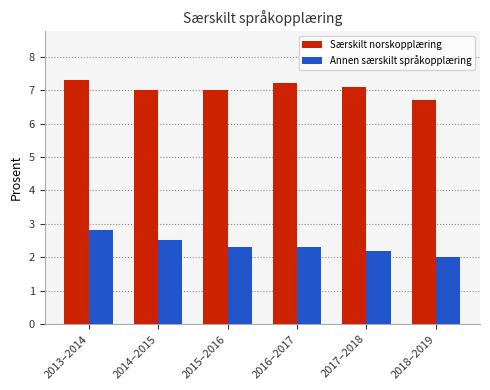

What is the label of the 1st bar from the right?

2018–2019